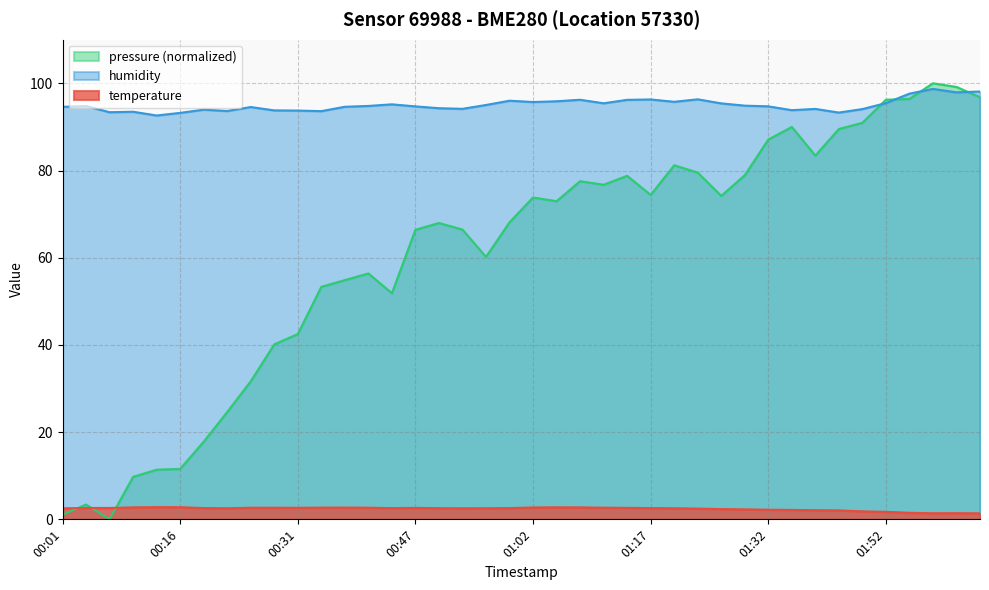

What is the spread (max minus min) of values at 01:11?

92.8